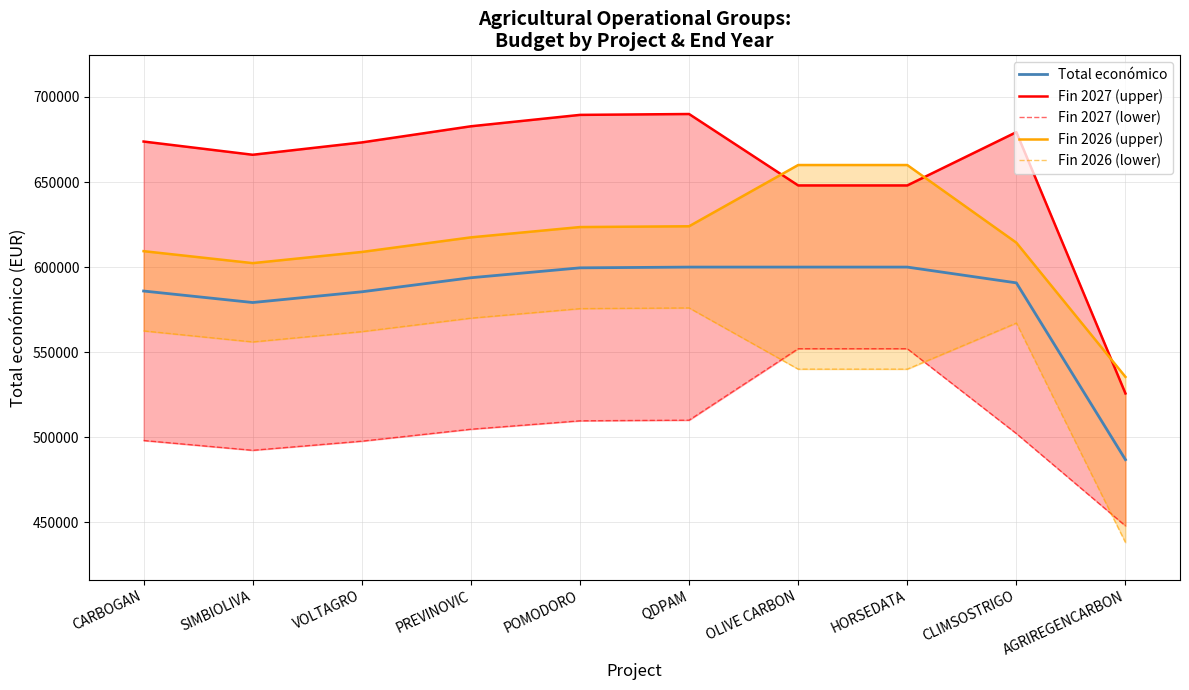

List the series in order of their overall mean, highest first.

Fin 2027 (upper), Fin 2026 (upper), Total económico, Fin 2026 (lower), Fin 2027 (lower)